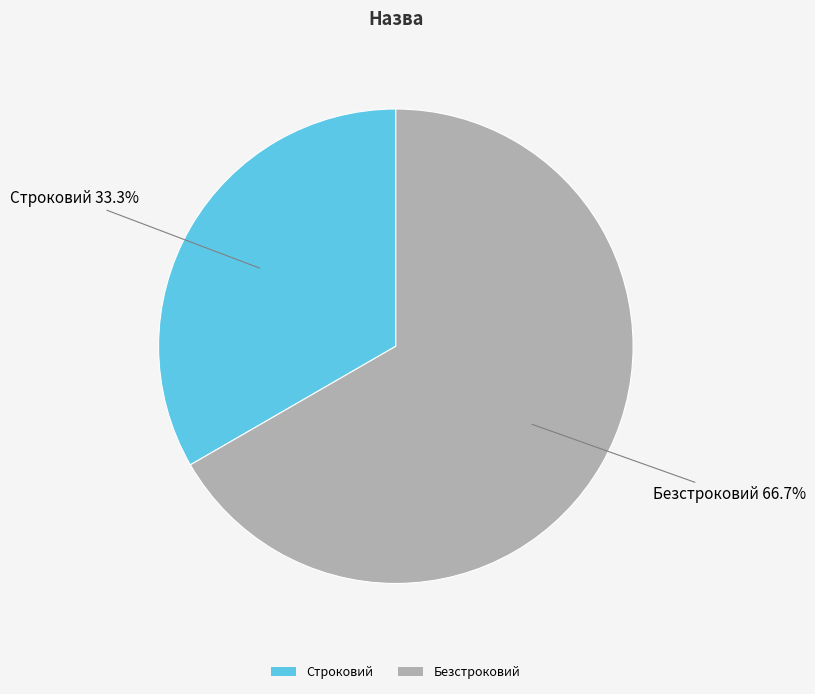

What percentage do Строковий and Безстроковий together represent?

100.0%